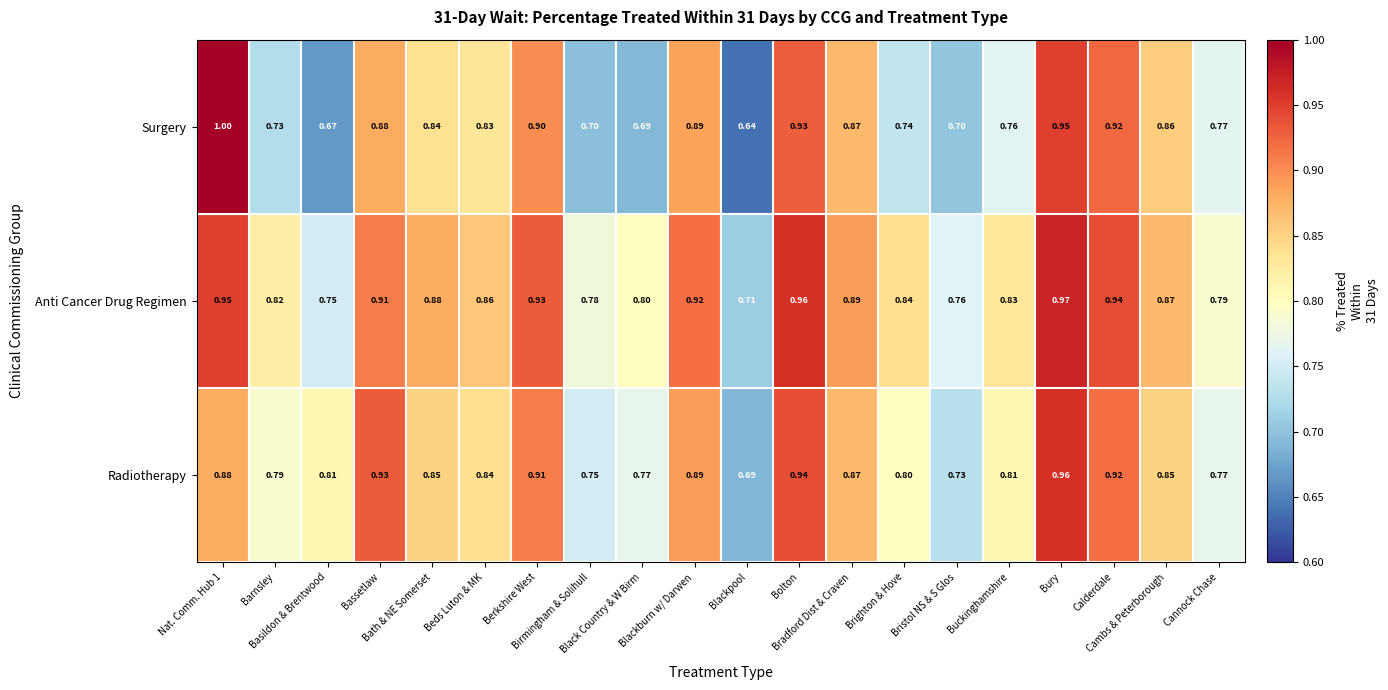

Rank the series by their maximum value, from lowest to highest.

Radiotherapy, Anti Cancer Drug Regimen, Surgery